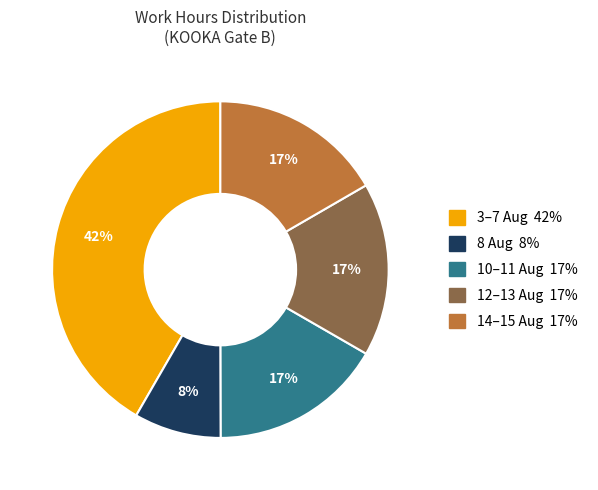

Is there a majority slice in this chart?

No